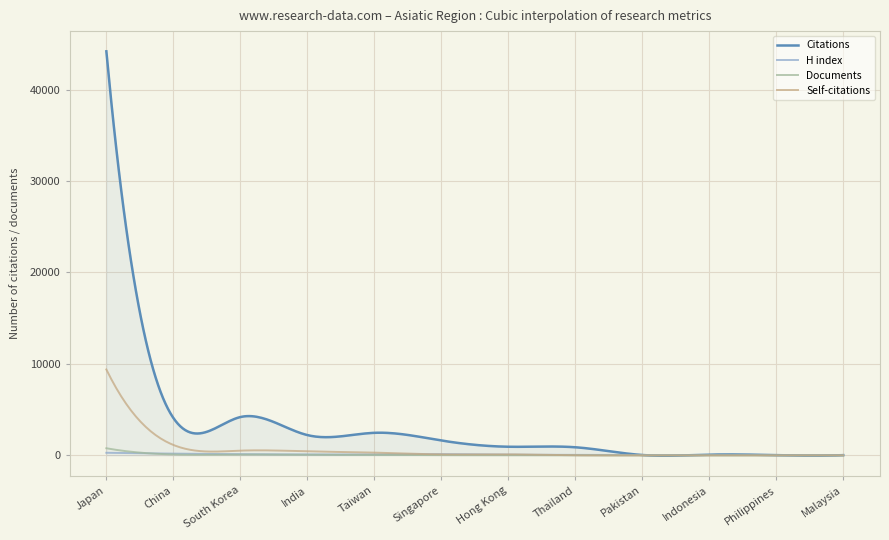

After their last crossing, which series has the higher values: H index or Self-citations?

H index